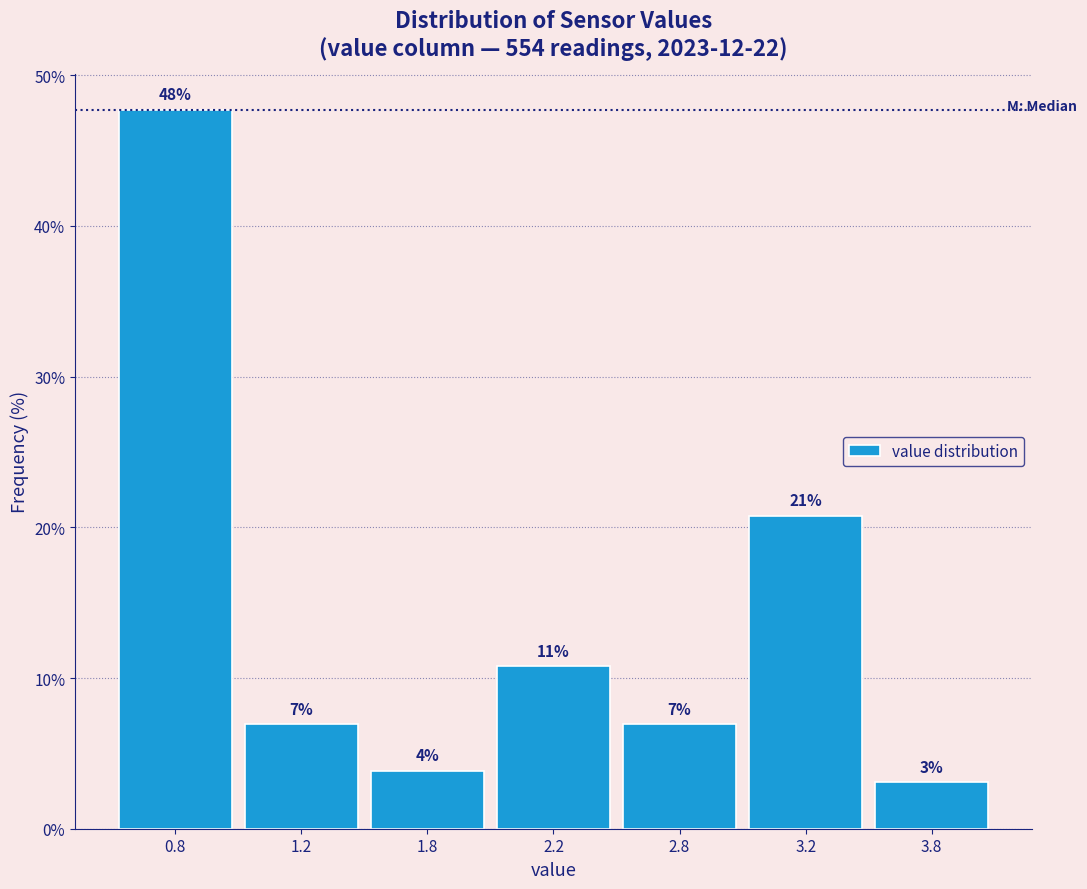

Does the chart contain any negative values?

No